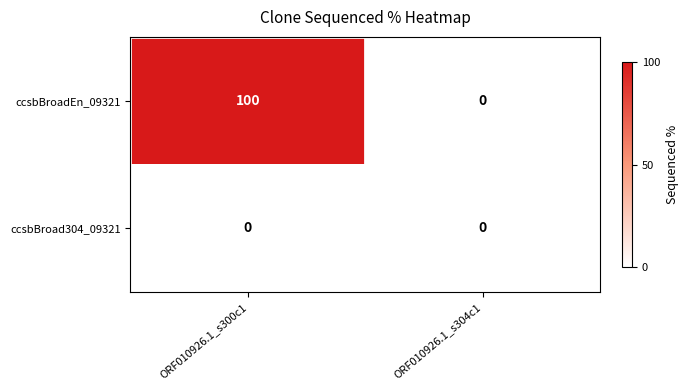

List the series in order of their peak value, highest first.

ccsbBroadEn_09321, ccsbBroad304_09321